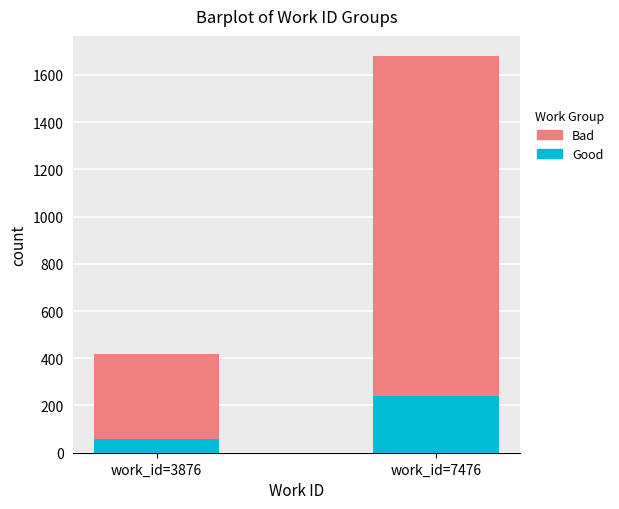

At which category is the sum across all series the highest?

work_id=7476